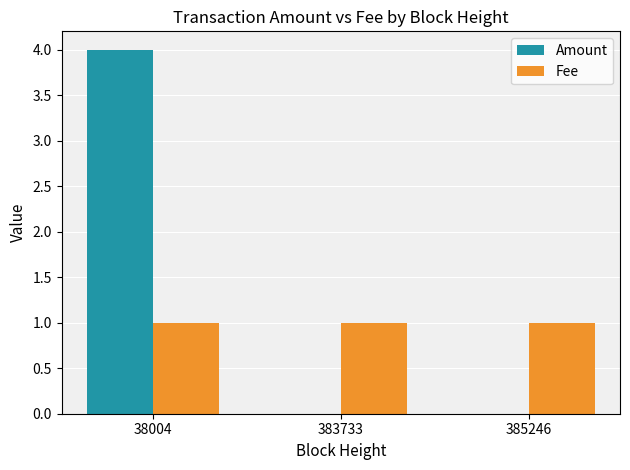

At which category is the sum across all series the highest?

38004